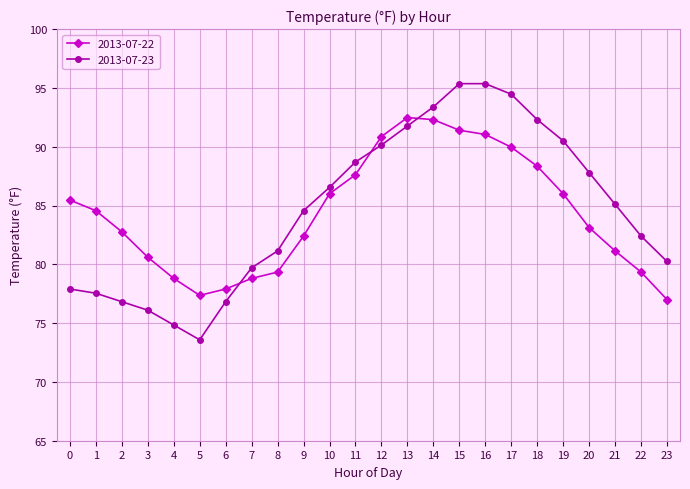

What is the minimum value shown in the chart?

73.6